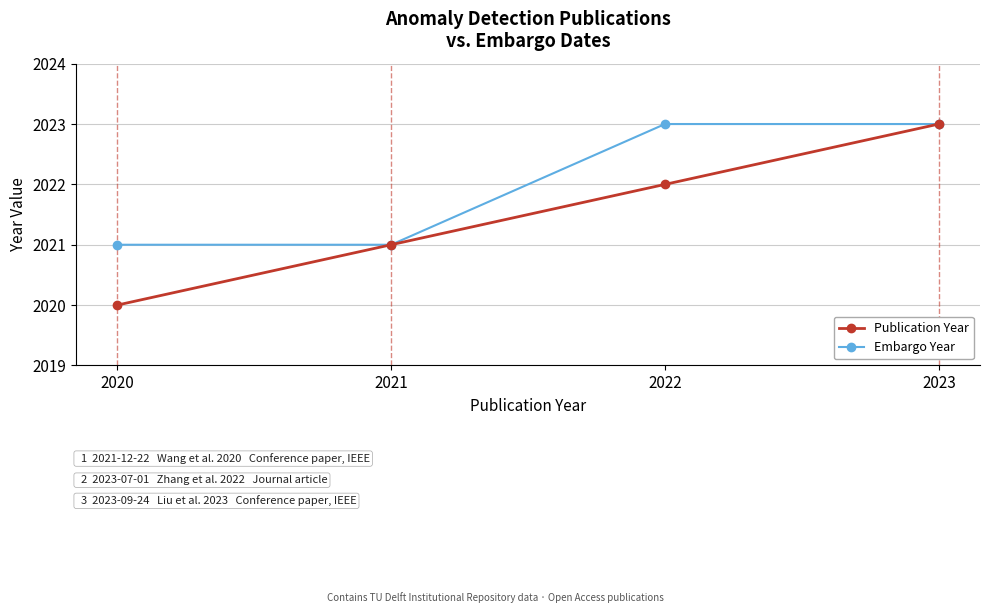

What is the value of the Publication Year point at the 1st from the left?

2020